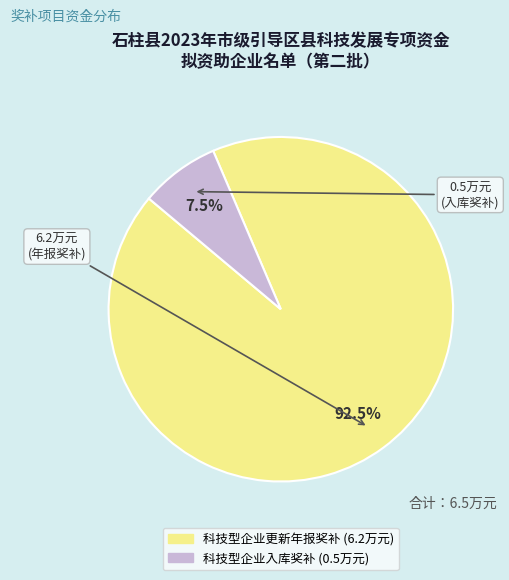

Which slice is the smallest?

科技型企业入库奖补